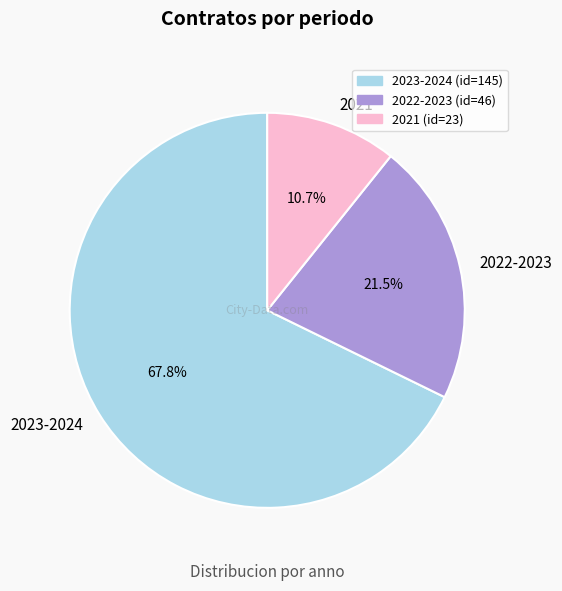

What is the ratio of the value at 2022-2023 to the value at 2021?

2.0